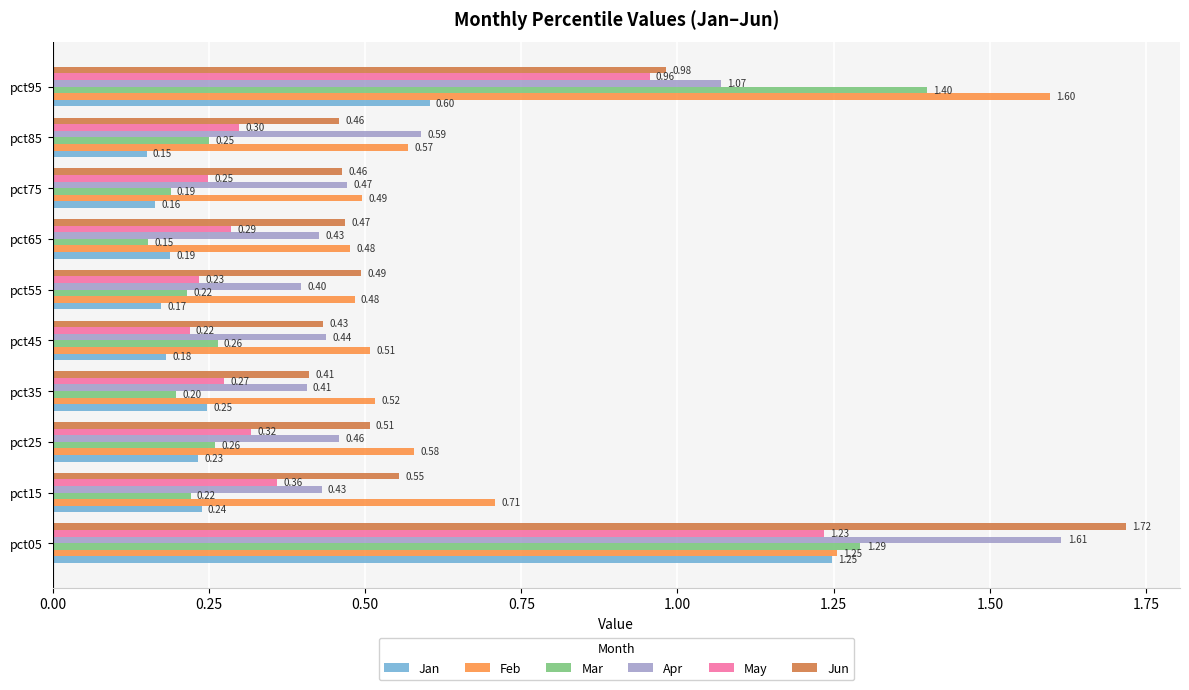

Count the Mar values in the range 0 to 1.

8